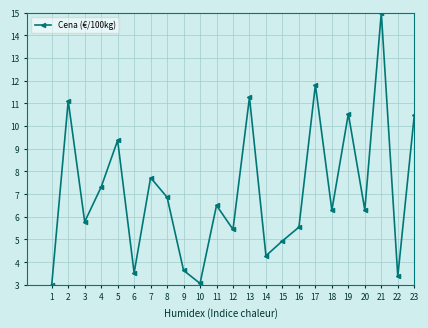

Where is the first local minimum?

3